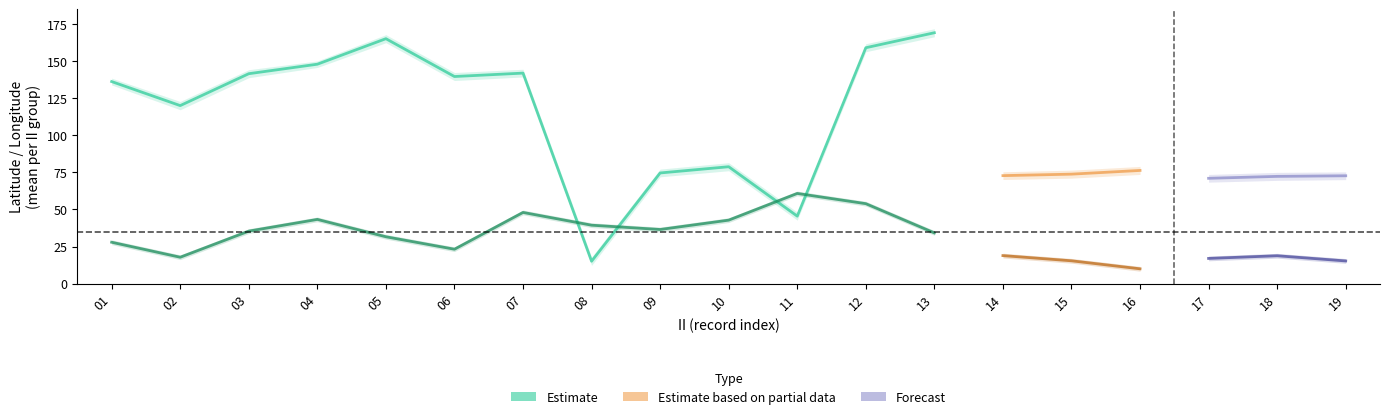

What is the difference between the maximum and minimum values in the LONG_upper series?

153.9